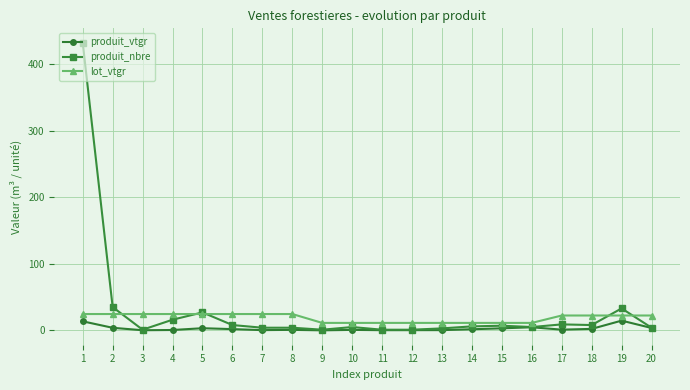

True or false: produit_nbre has more than 2 points higher than both neighbors.

True